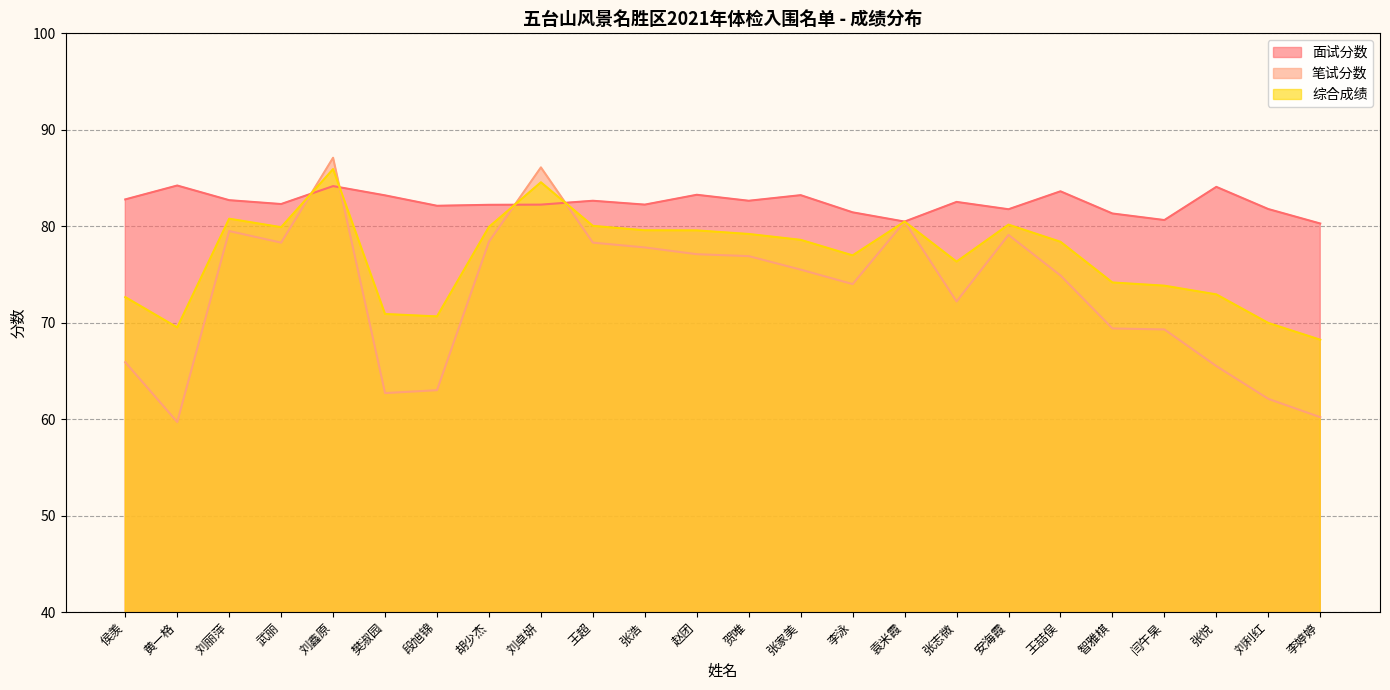

List the series in order of their overall mean, lowest first.

笔试分数, 综合成绩, 面试分数